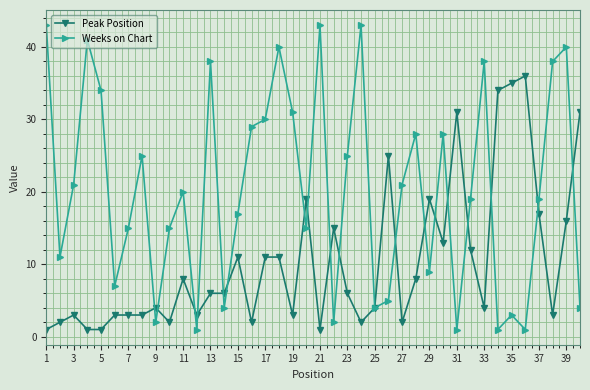

What is the greatest value displayed?

43